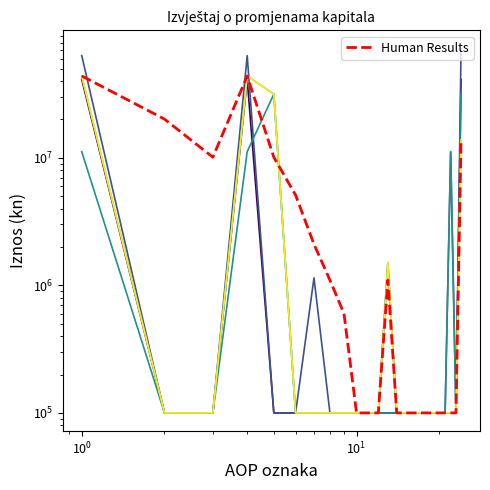

How many interior local valleys does the Human Results series have?

1